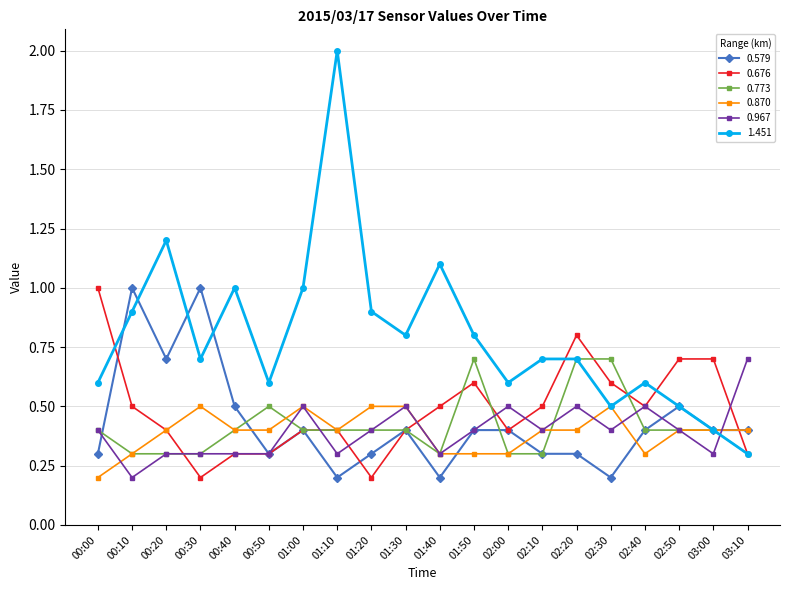

What is the greatest value displayed?

2.0